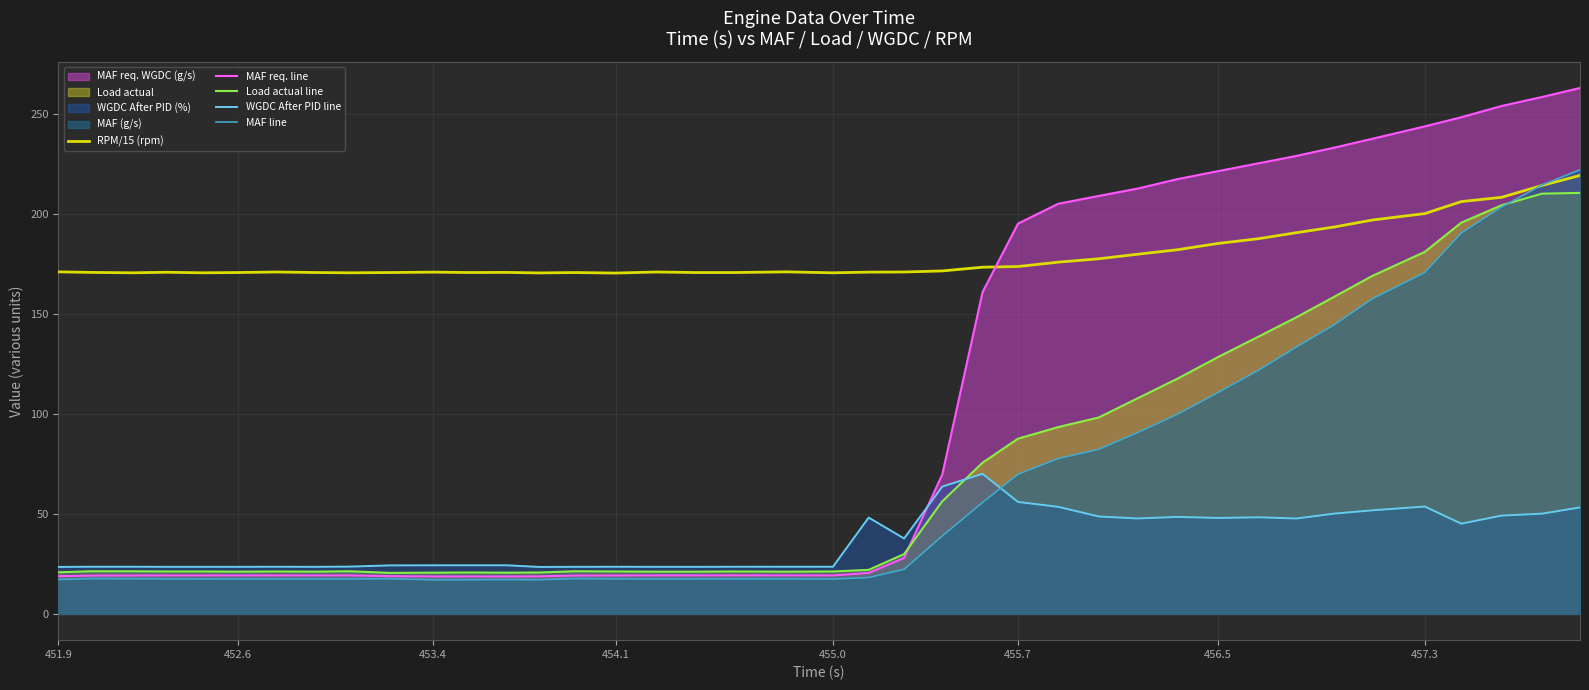

What is the difference between the second highest and second lowest values in the WGDC After PID line series?

40.2